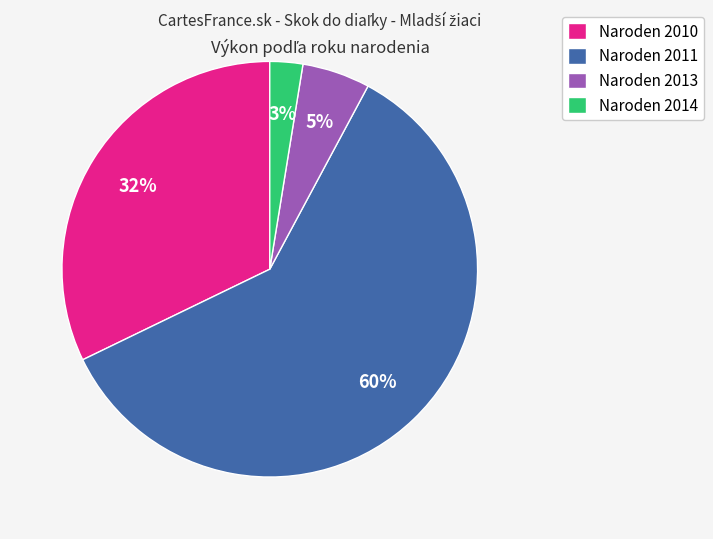

Combined, do Naroden 2013 and Naroden 2014 account for over 50%?

No